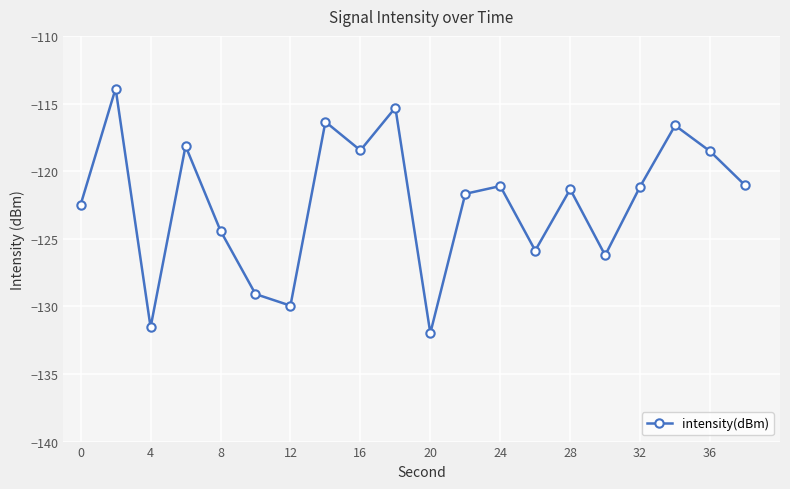

How many series are shown in this chart?

1